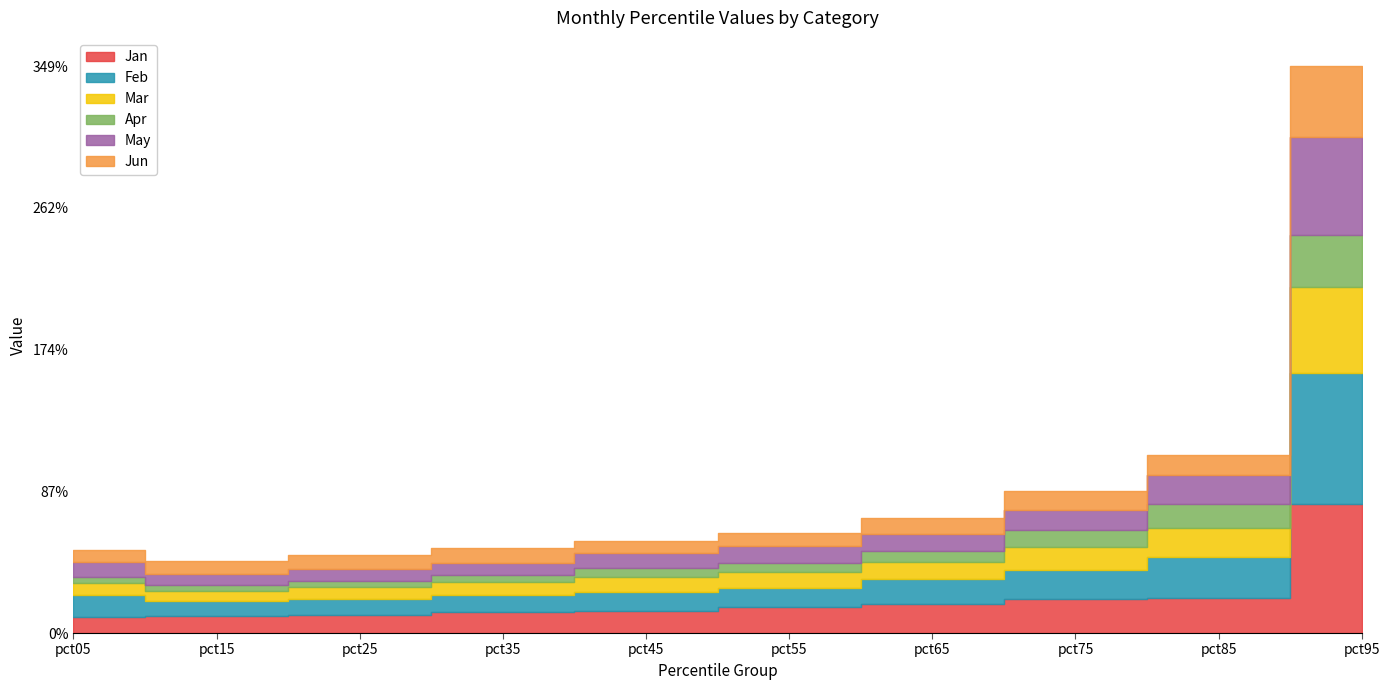

Reading left to right, what are all the values shown in this chart?

Jan: 0.1	0.1	0.1	0.1	0.1	0.2	0.2	0.2	0.2	0.8
Feb: 0.1	0.1	0.1	0.1	0.1	0.1	0.2	0.2	0.3	0.8
Mar: 0.1	0.1	0.1	0.1	0.1	0.1	0.1	0.1	0.2	0.5
Apr: 0.0	0.0	0.0	0.0	0.1	0.1	0.1	0.1	0.1	0.3
May: 0.1	0.1	0.1	0.1	0.1	0.1	0.1	0.1	0.2	0.6
Jun: 0.1	0.1	0.1	0.1	0.1	0.1	0.1	0.1	0.1	0.4